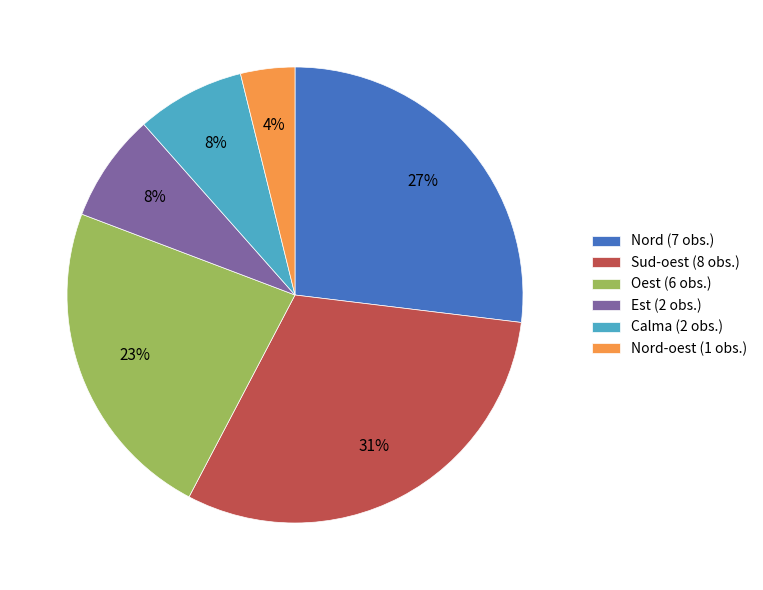

Does any single category account for the majority?

No